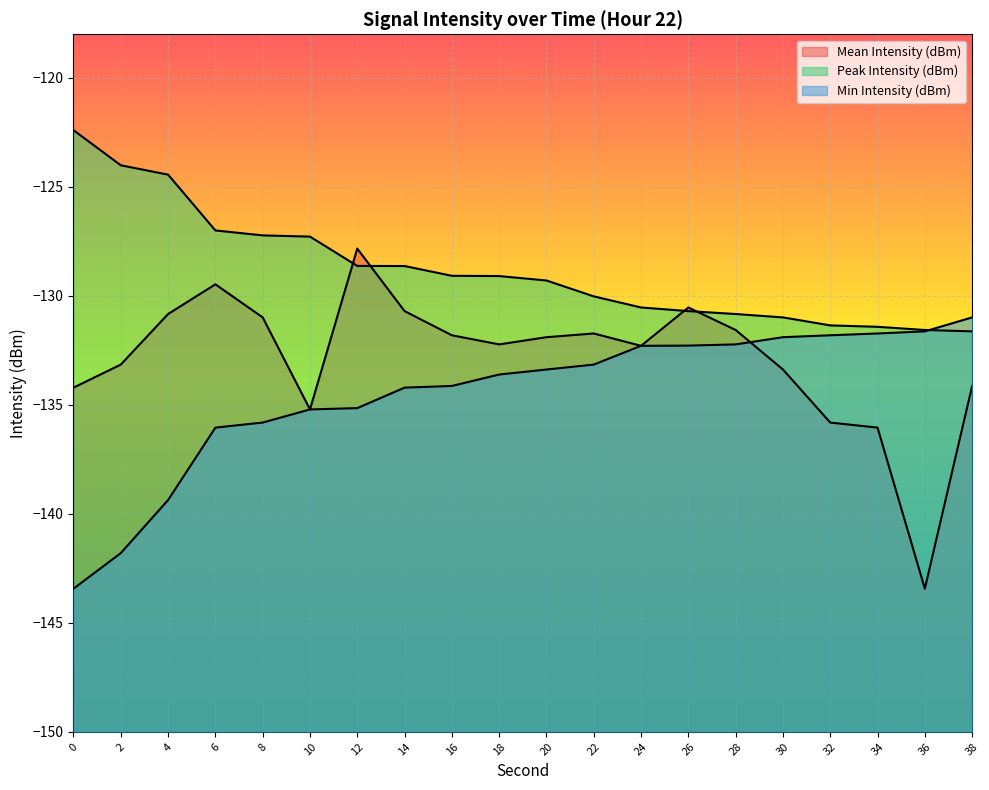

What value does the Peak Intensity (dBm) series have at 34?

-131.4